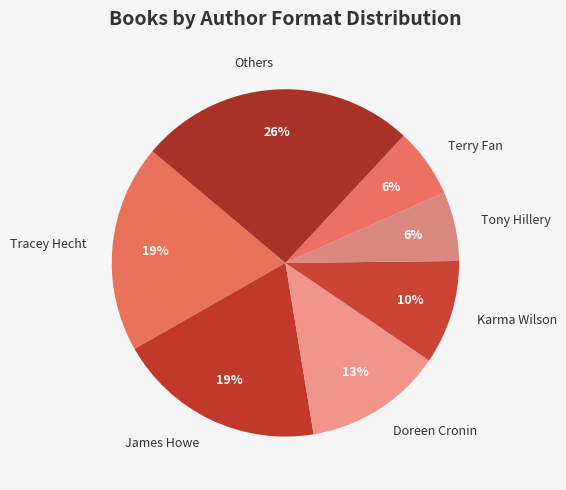

Is Tony Hillery the majority of the pie?

No